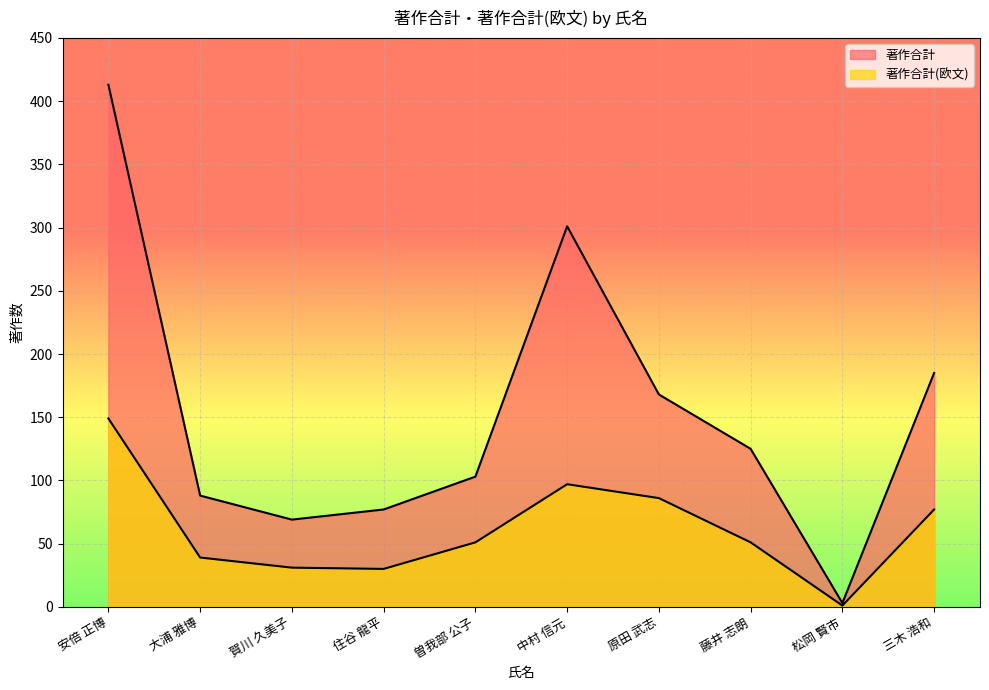

What is the difference between the maximum and minimum values in the 著作合計 series?

410